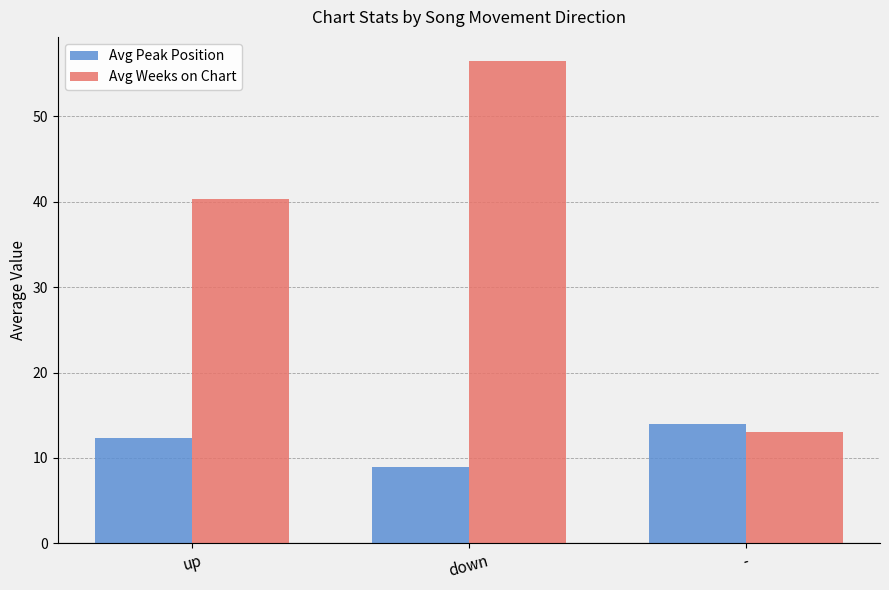

Read the Avg Weeks on Chart value at down.

56.4